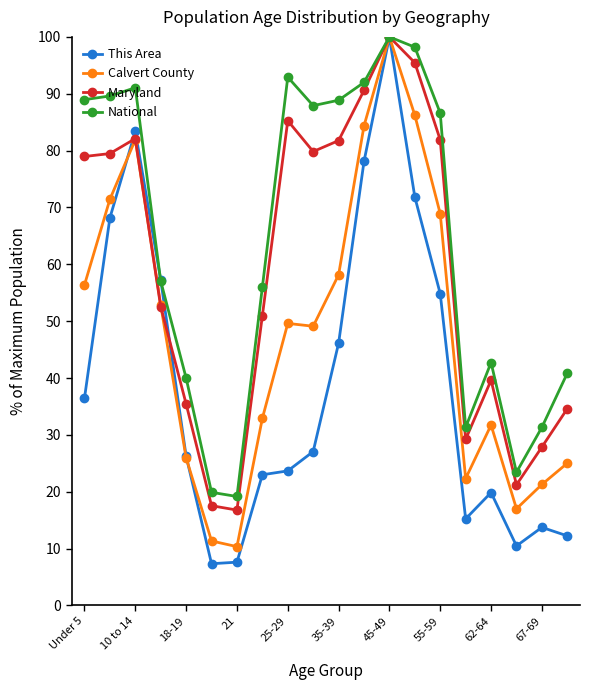

What is the value of the This Area point at the 19th from the left?

13.7